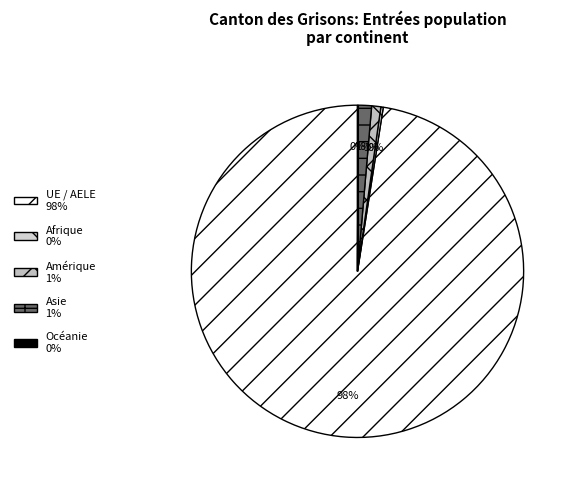

Count the number of slices in the pie.

5